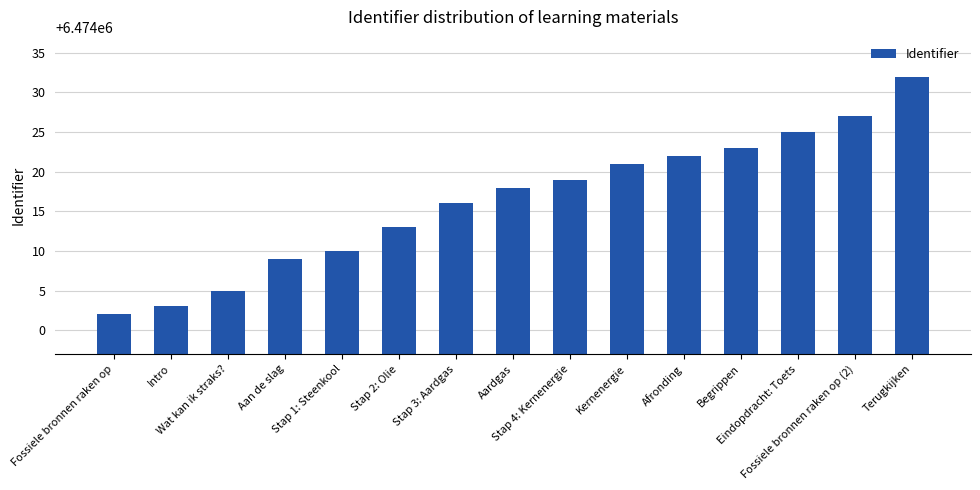

Reading right to left, list all the values displayed in this chart.

6474032	6474027	6474025	6474023	6474022	6474021	6474019	6474018	6474016	6474013	6474010	6474009	6474005	6474003	6474002